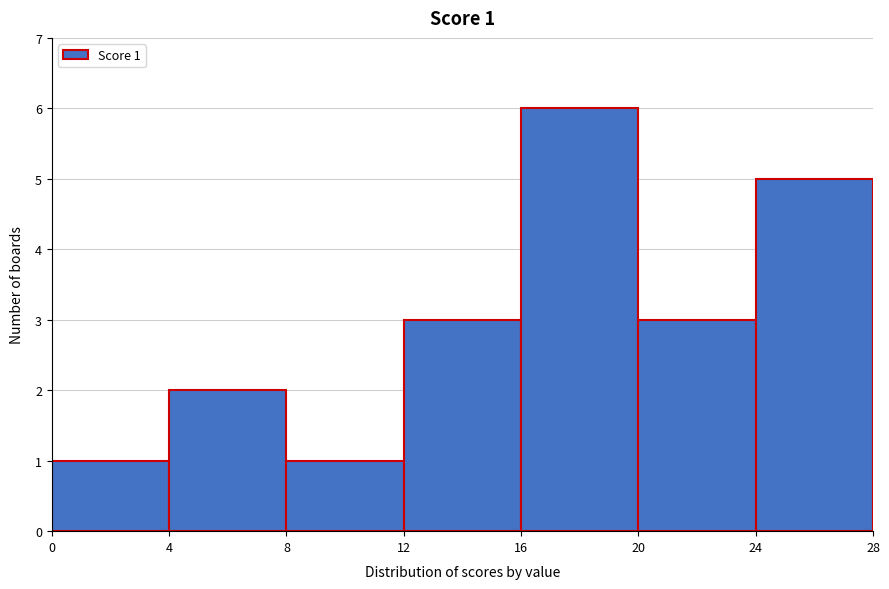

Over which range of the x-axis is the bar tallest?

16 to 20